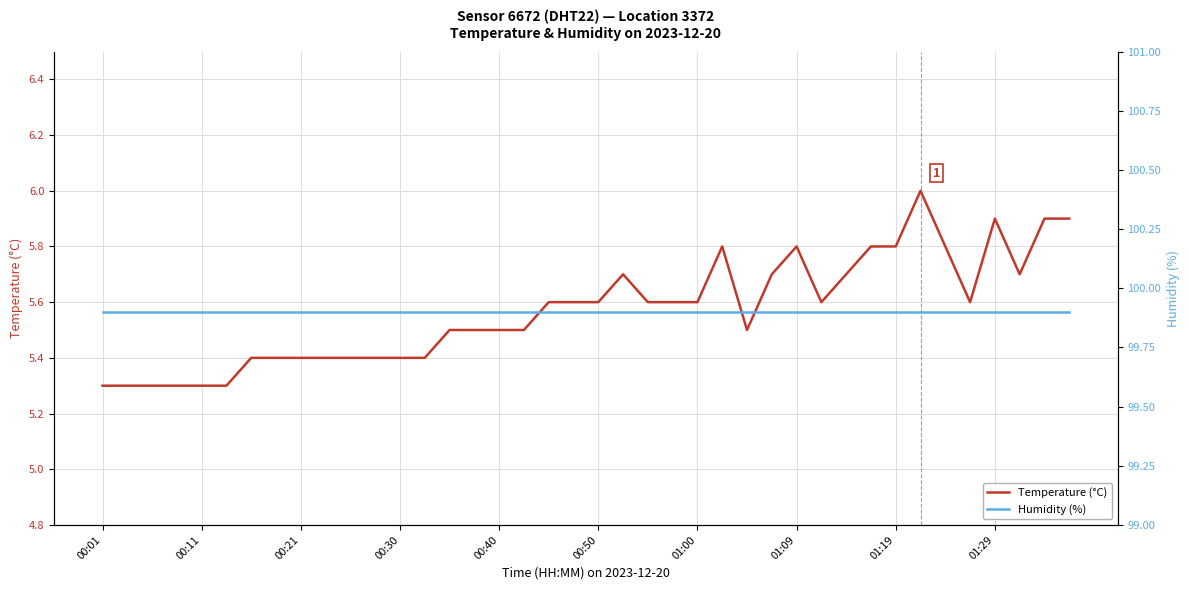

What is the maximum value for Humidity (%)?

99.9